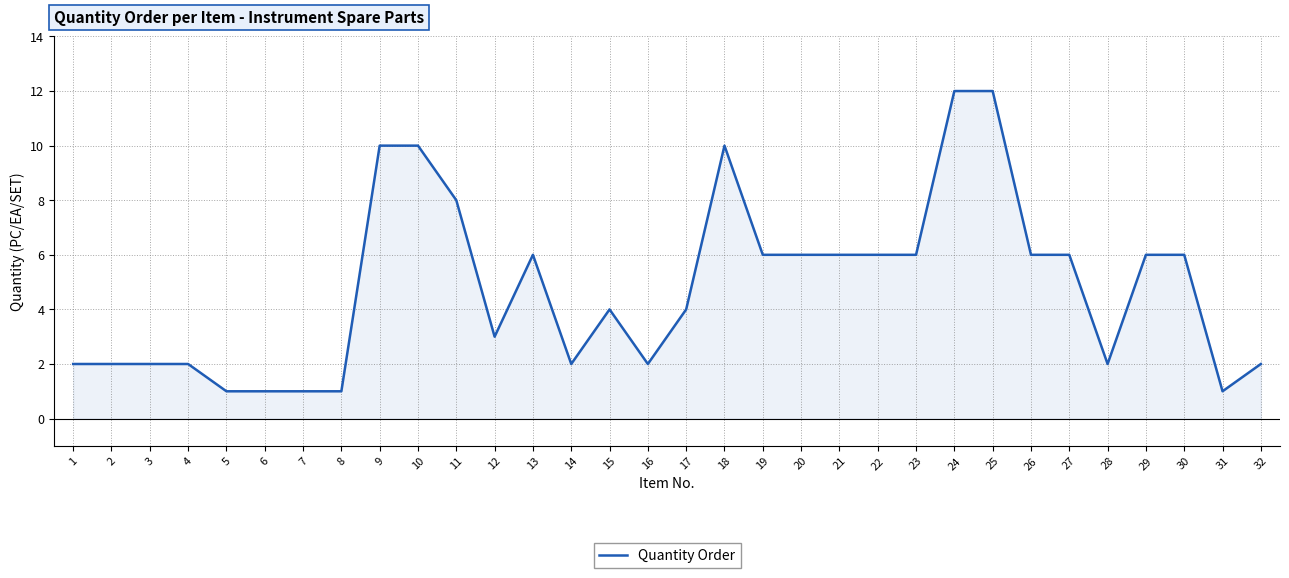

What is the greatest value displayed?

12